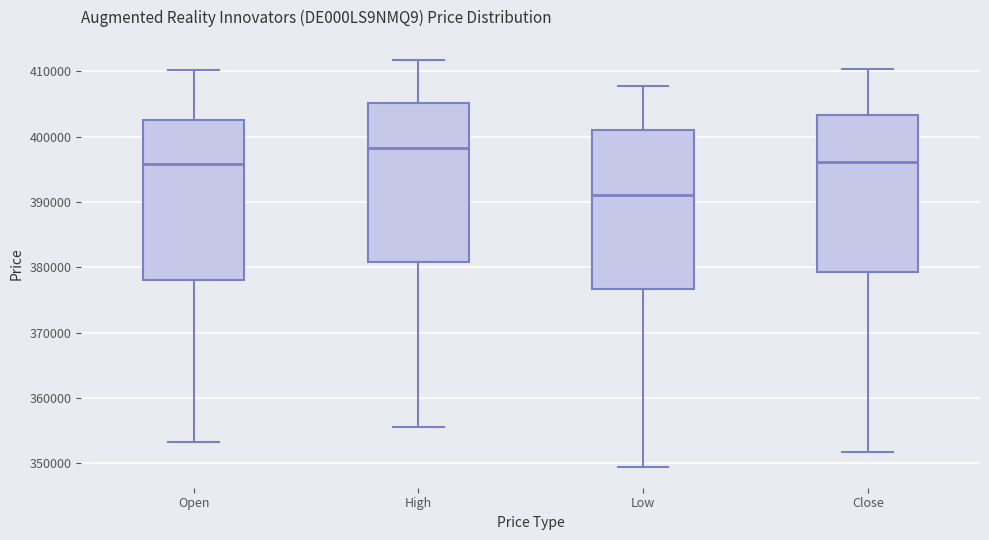

Reading left to right, transcribe this box plot: for each box, give where its median line is, the range the box spans, and where its two whiskers end, as read against the y-axis. The values are not printed on the chart, so give them approximately, as read against the axis.

Open: median 396000, box 378000 to 403000, whiskers 353000 to 410000
High: median 398000, box 381000 to 405000, whiskers 356000 to 412000
Low: median 391000, box 377000 to 401000, whiskers 349000 to 408000
Close: median 396000, box 379000 to 403000, whiskers 352000 to 410000